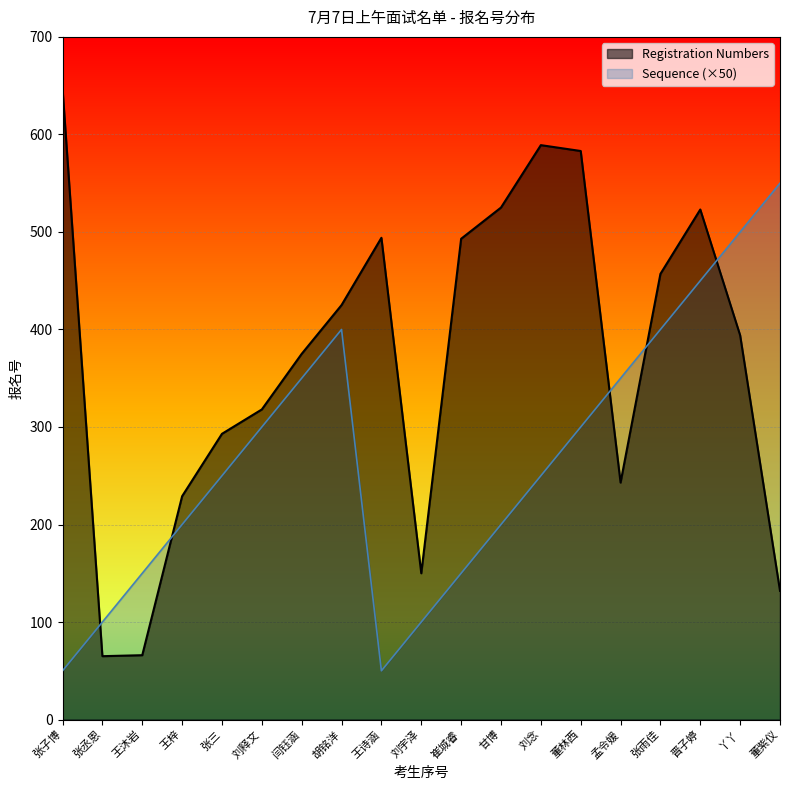

True or false: Registration Numbers has a value of 493 at 崔城睿.

True